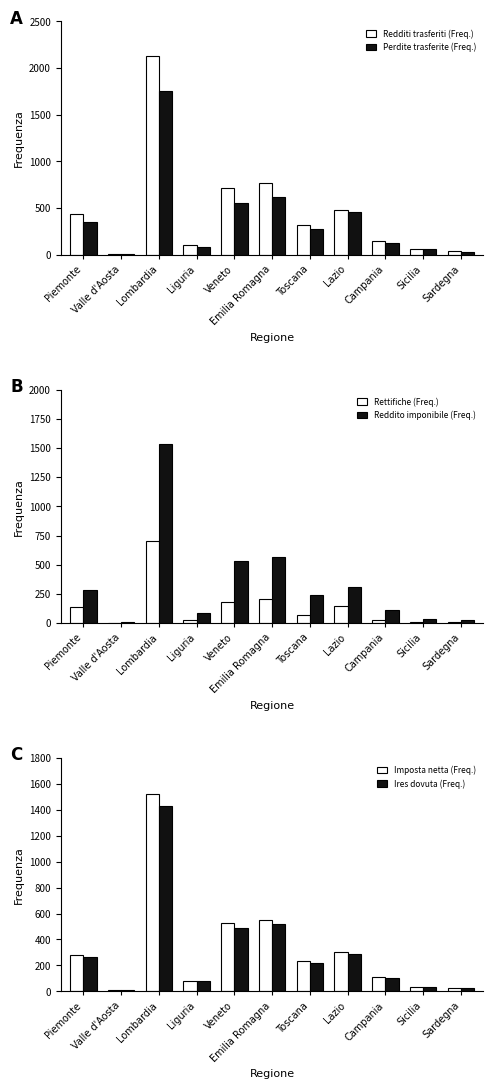

How many data points in Imposta netta (Freq.) are less than 234?

5